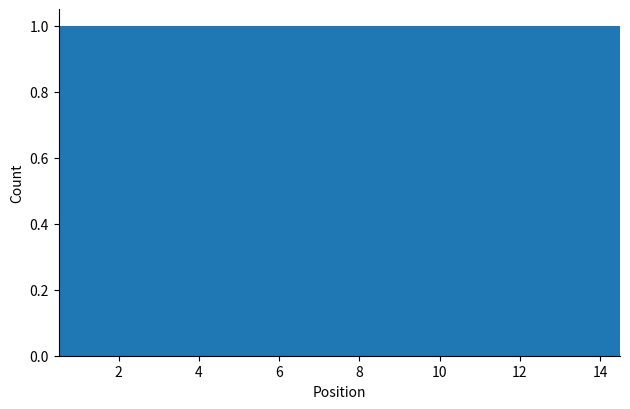

Reading left to right, list every bar in this chart as the range it spans on the x-axis followed by its height. Neither the bar edges nor the heights are printed on the chart, so give them approximately, as read against the axes.

0.5 to 1.5: 1
1.5 to 2.5: 1
2.5 to 3.5: 1
3.5 to 4.5: 1
4.5 to 5.5: 1
5.5 to 6.5: 1
6.5 to 7.5: 1
7.5 to 8.5: 1
8.5 to 9.5: 1
9.5 to 10.5: 1
10.5 to 11.5: 1
11.5 to 12.5: 1
12.5 to 13.5: 1
13.5 to 14.5: 1